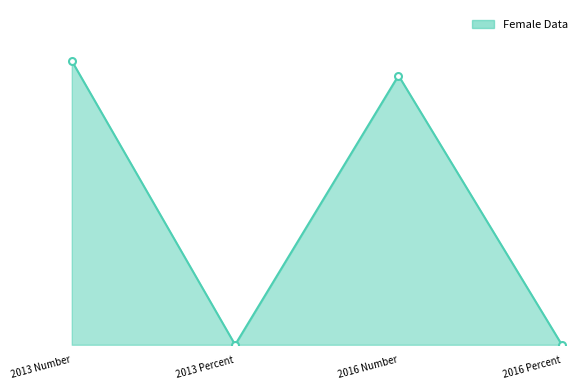

Count the number of values greater than 2252.

1